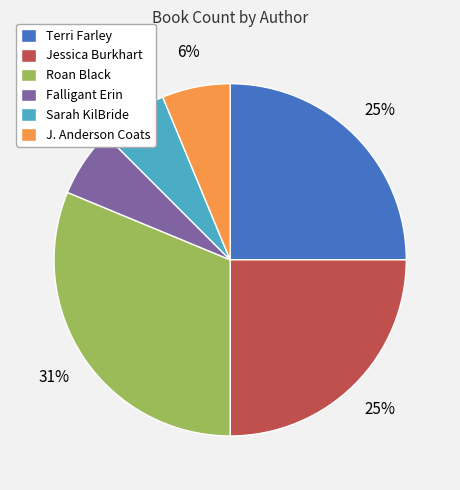

Combined, do Terri Farley and J. Anderson Coats account for over 50%?

No